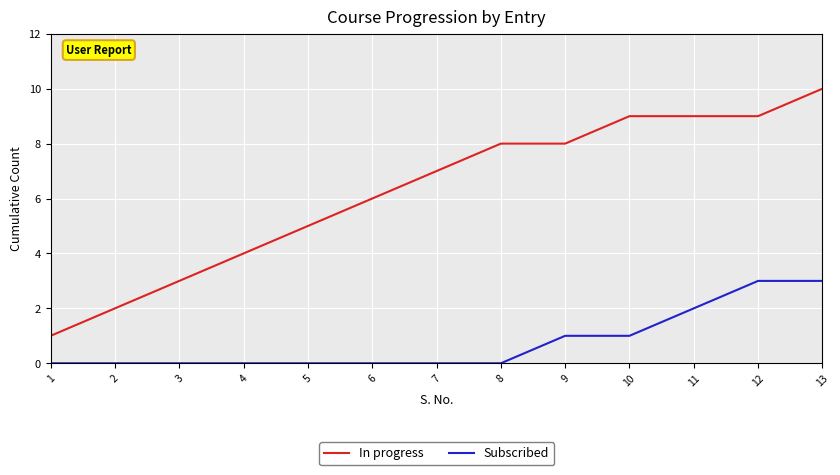

List the series in order of their peak value, lowest first.

Subscribed, In progress